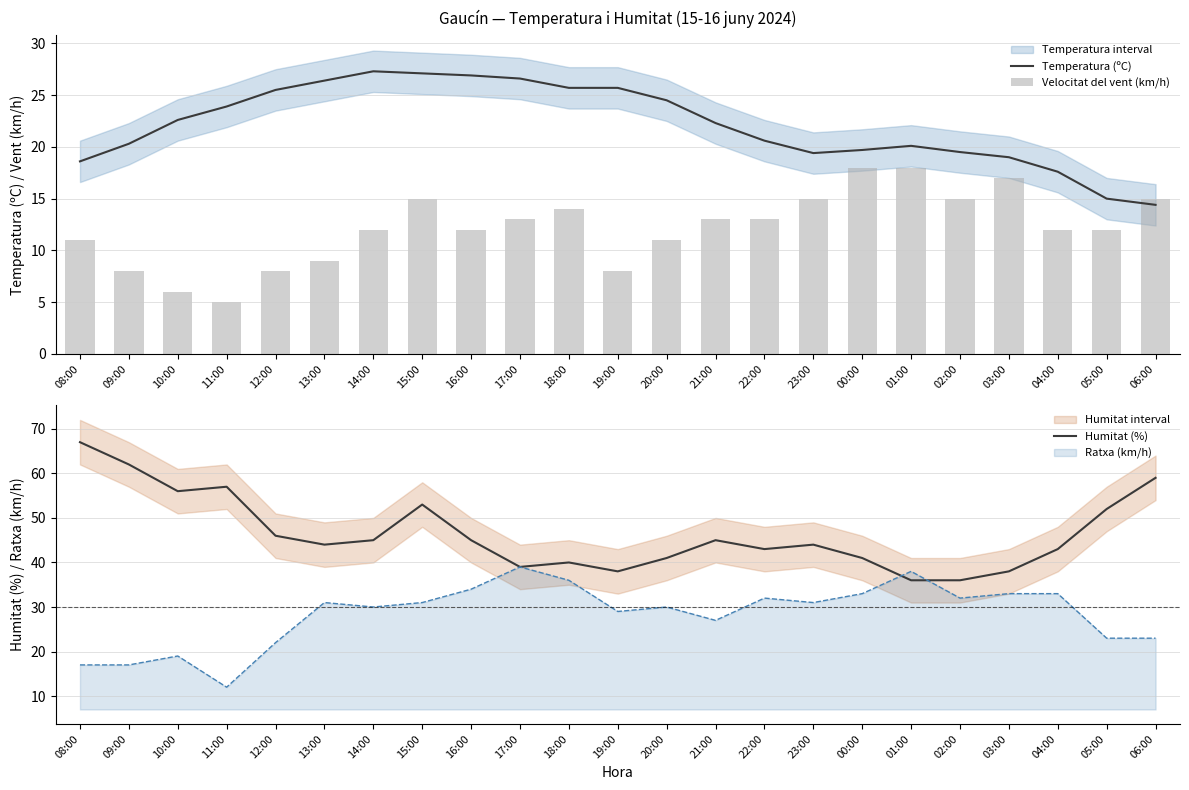

What is the sum of all Temperatura (ºC) values?

508.7